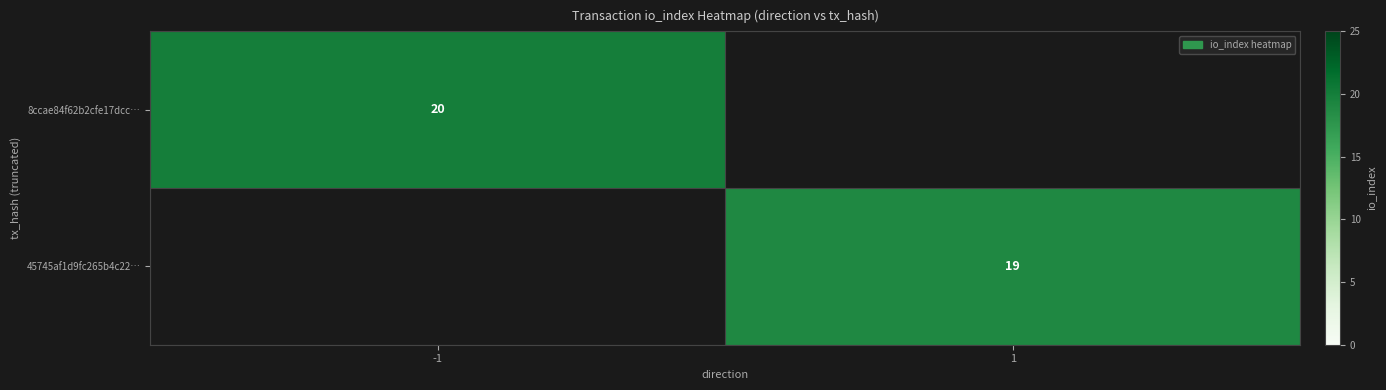

Is the value of 8ccae84f62b2cfe17dcc… at -1 greater than the value of 45745af1d9fc265b4c22… at 1?

Yes